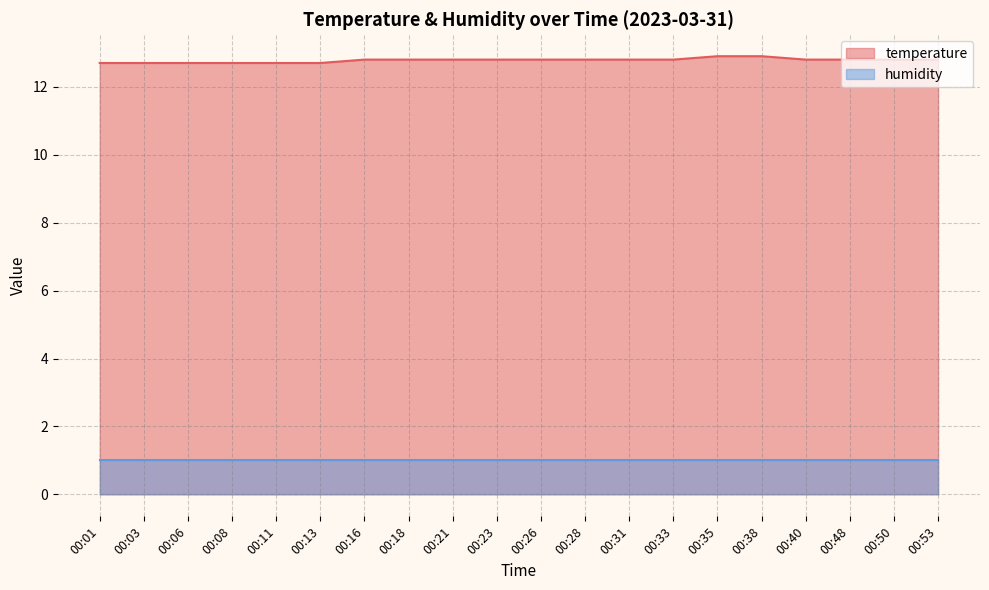

What is the ratio of the value at 00:03 to the value at 00:35?

1.0